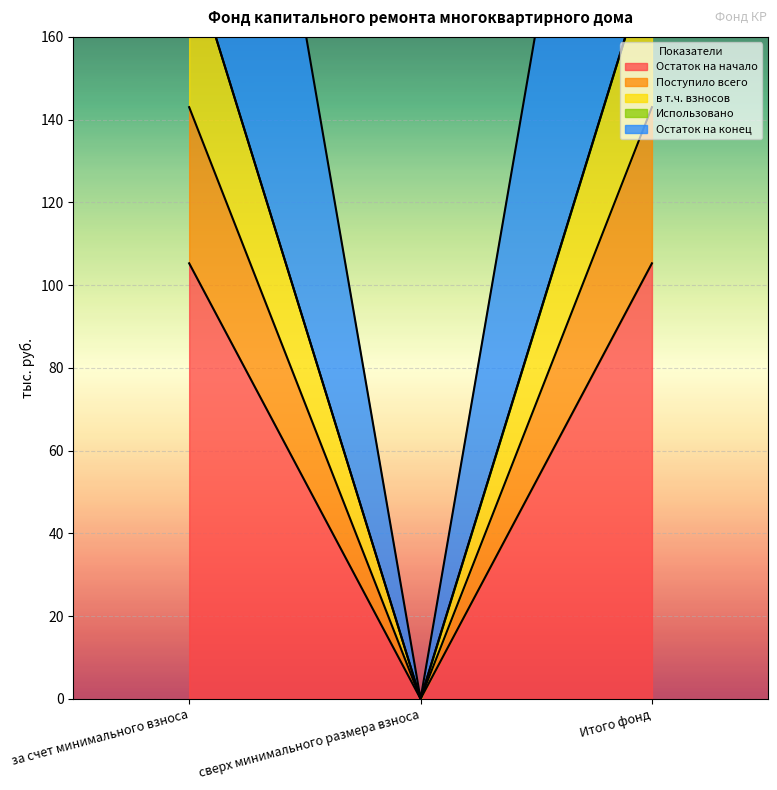

What is the maximum value for Остаток на начало?

105.3